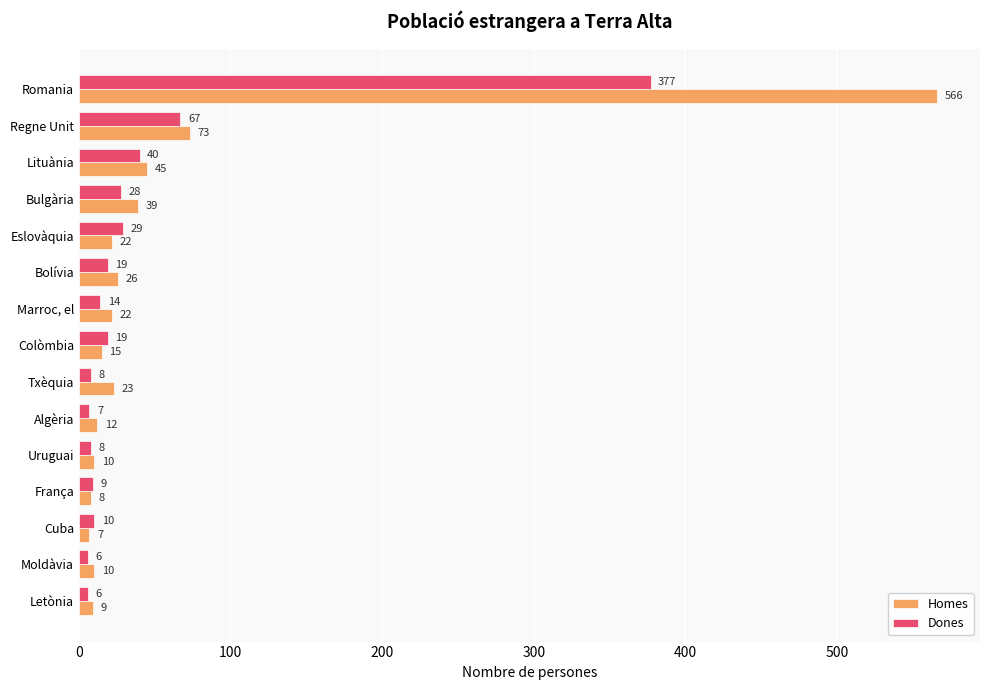

Is it true that Homes equals 38 at Regne Unit?

False